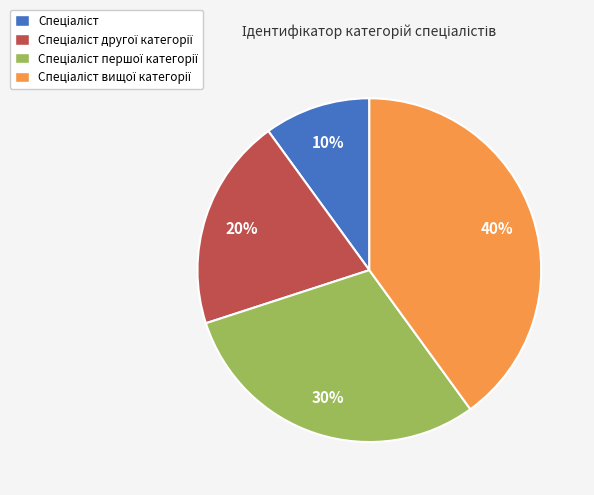

To the nearest percent, what is the average slice percentage?

25%